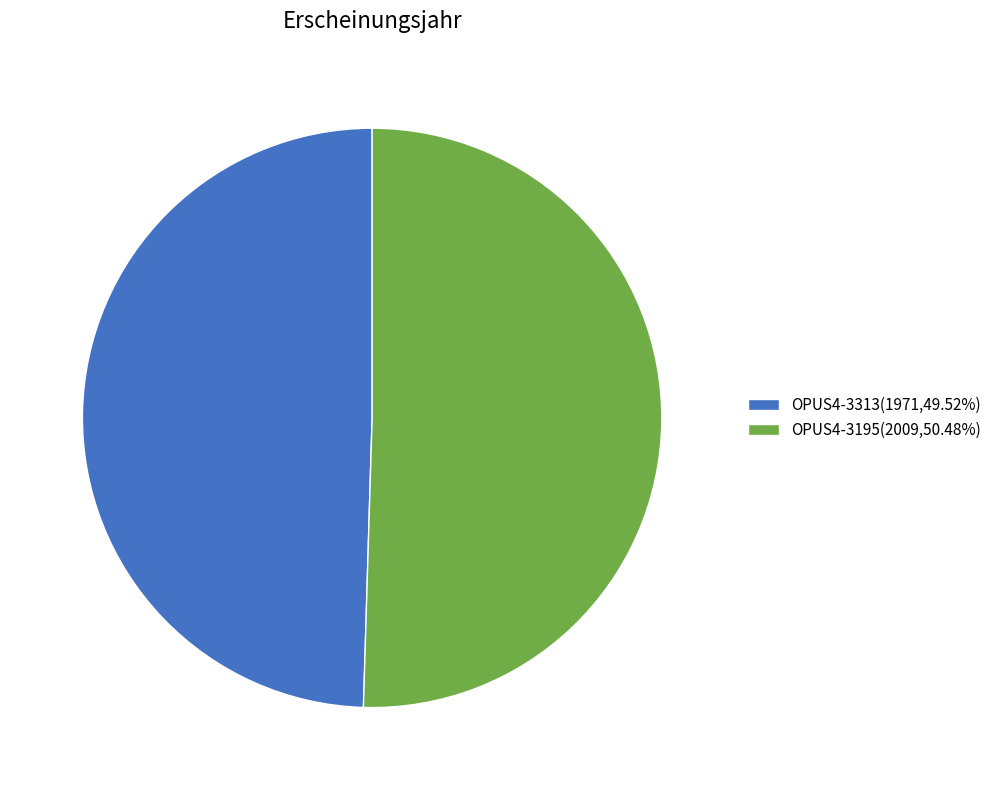

Is OPUS4-3195 the majority of the pie?

Yes